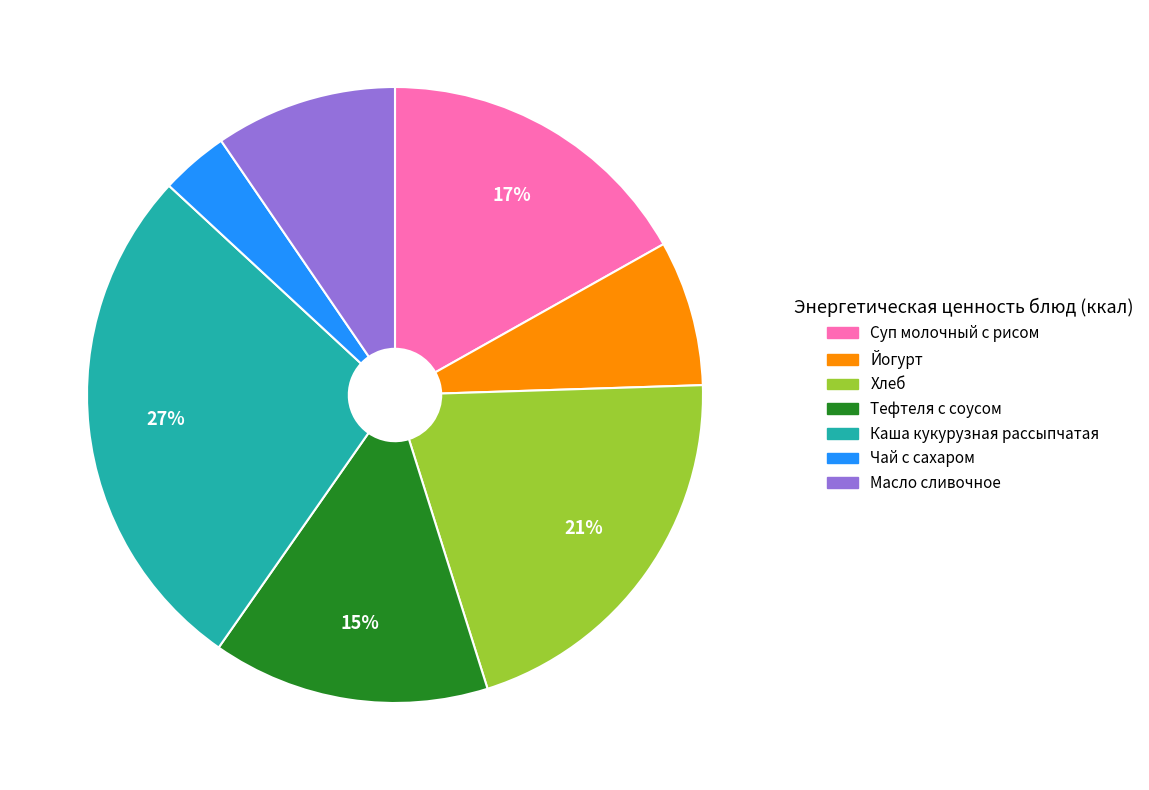

Do Чай с сахаром and Хлеб together represent more than half of the pie?

No